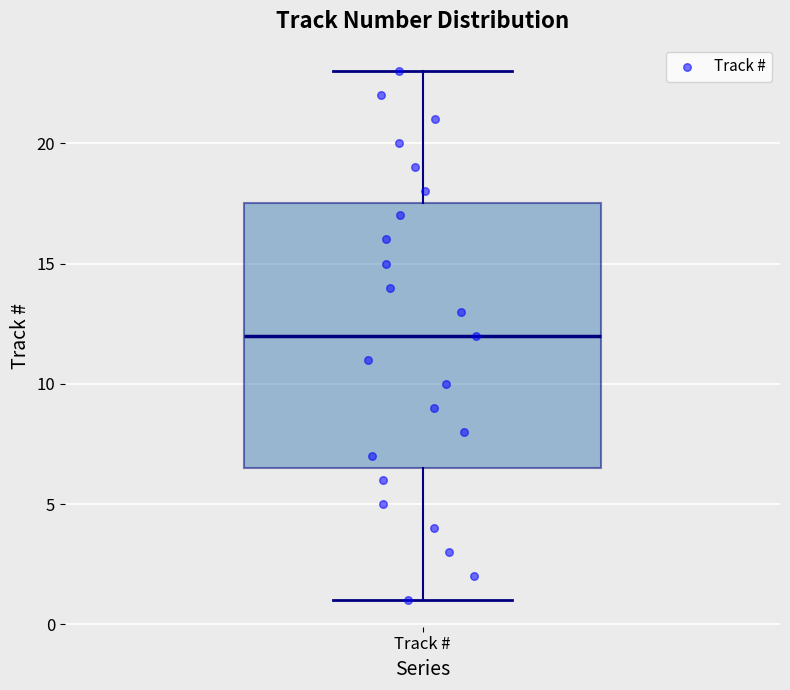

Transcribe this box plot: give where the median line is, the range the box spans, and where the two whiskers end, as read against the y-axis. The values are not printed on the chart, so give them approximately, as read against the axis.

median 12.0, box 6.5 to 17.5, whiskers 1.0 to 23.0